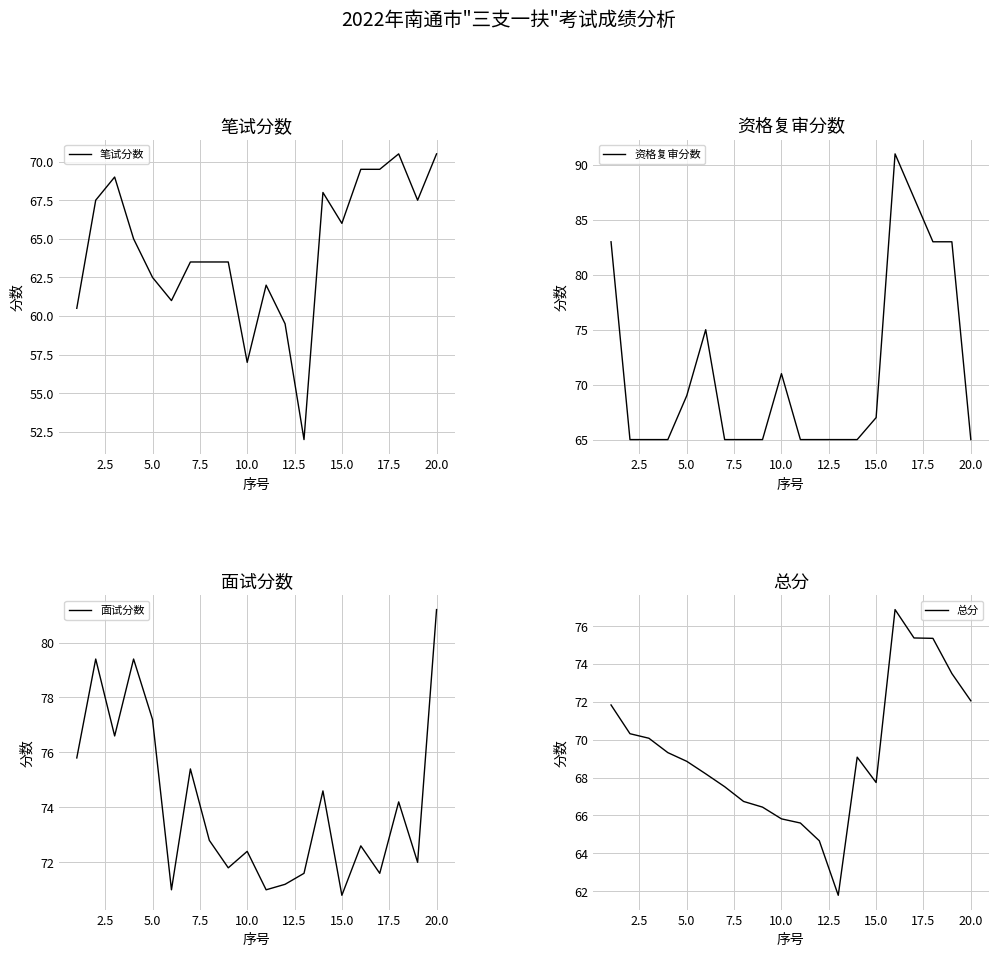

What is the minimum value for 总分?

61.8